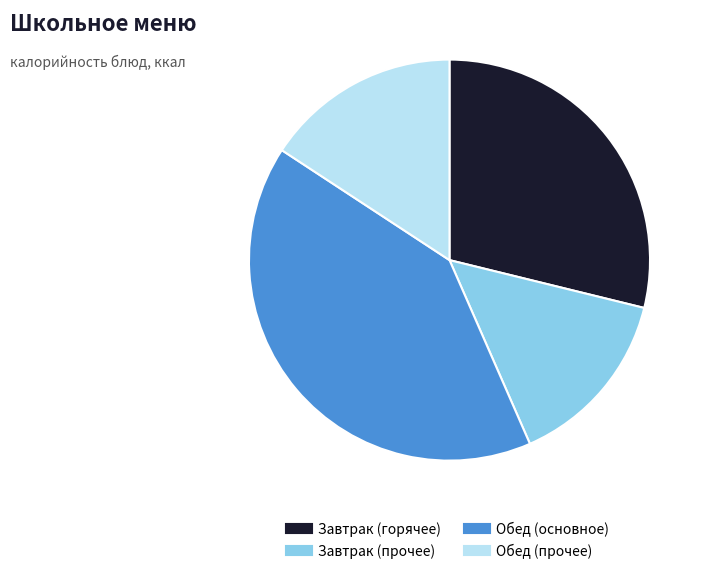

Is there any slice that represents more than half of the pie?

No